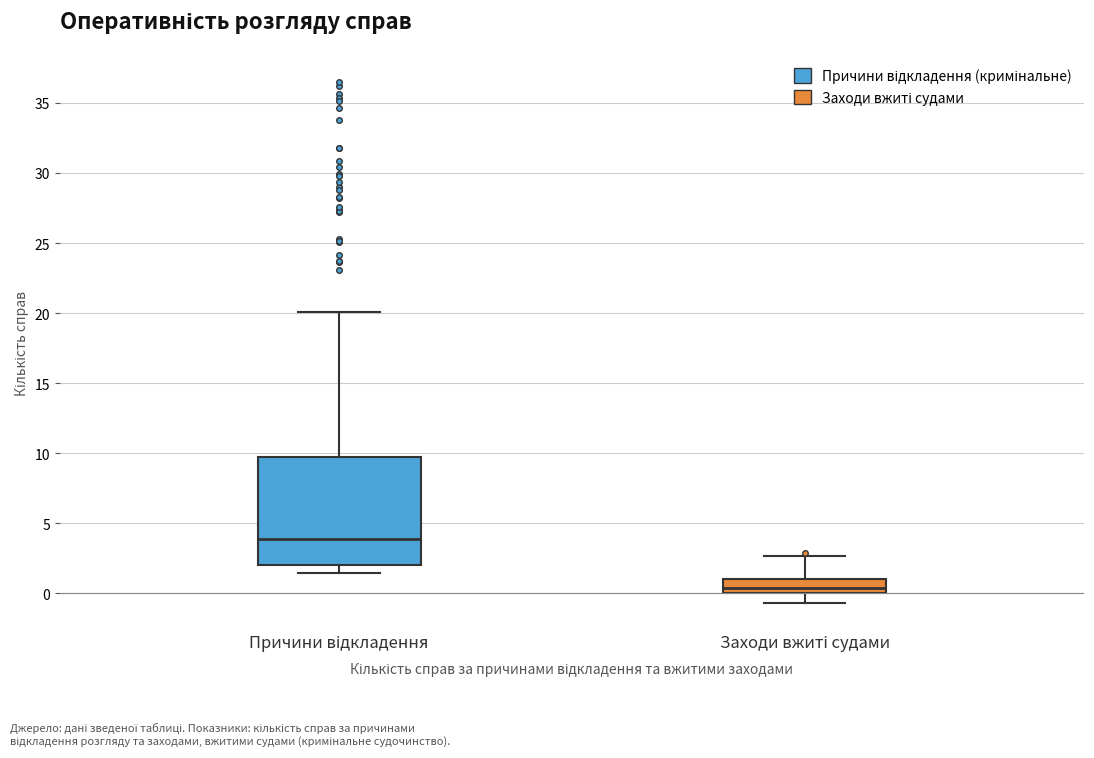

Which box has the highest median line?

Причини відкладення